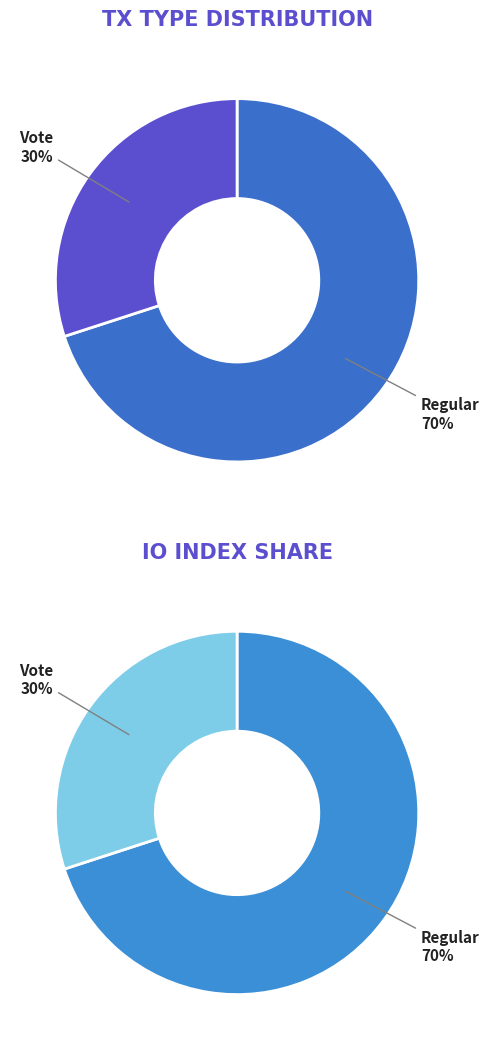

True or false: Vote (io_index=3) accounts for 19% of the total.

False